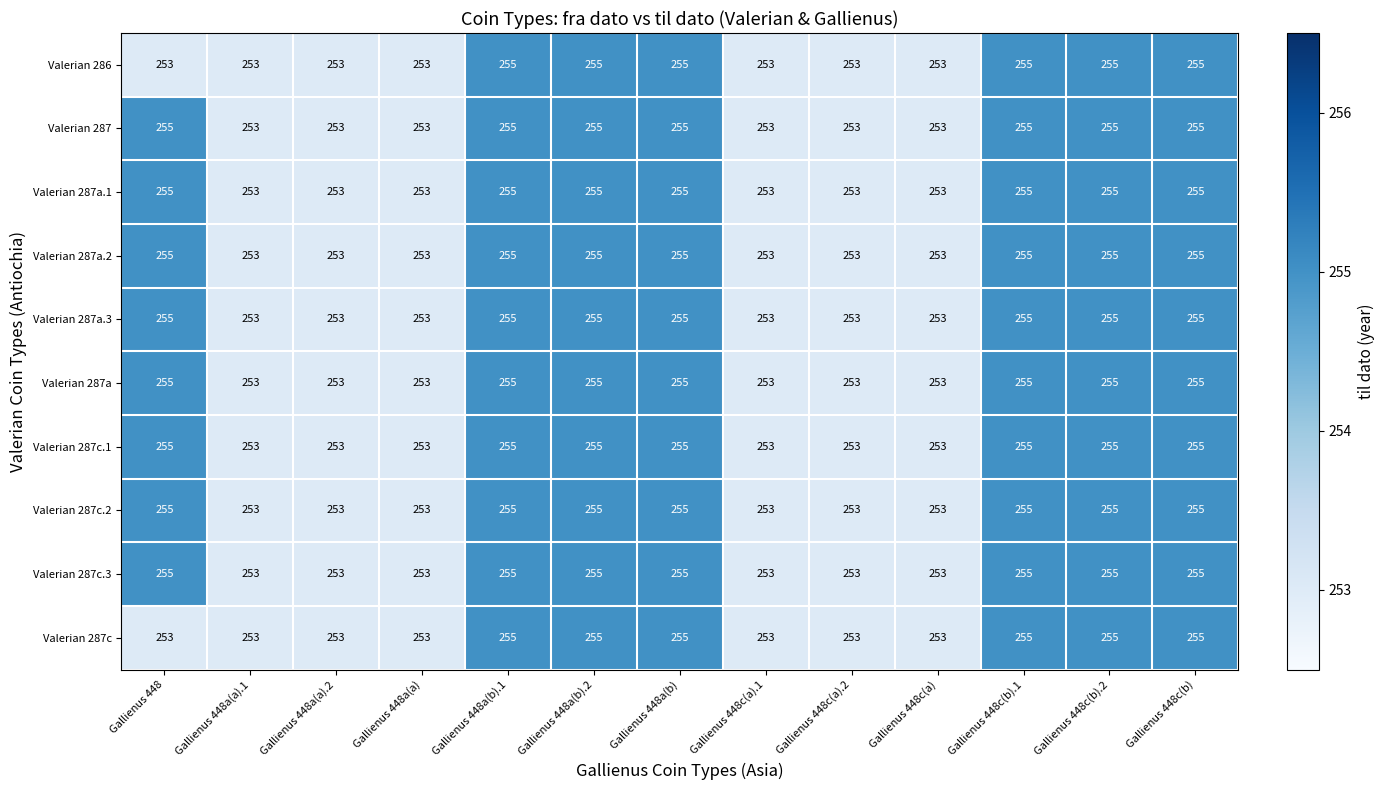

What is the approximate value of Valerian 287a at Gallienus 448c(a).2?

253